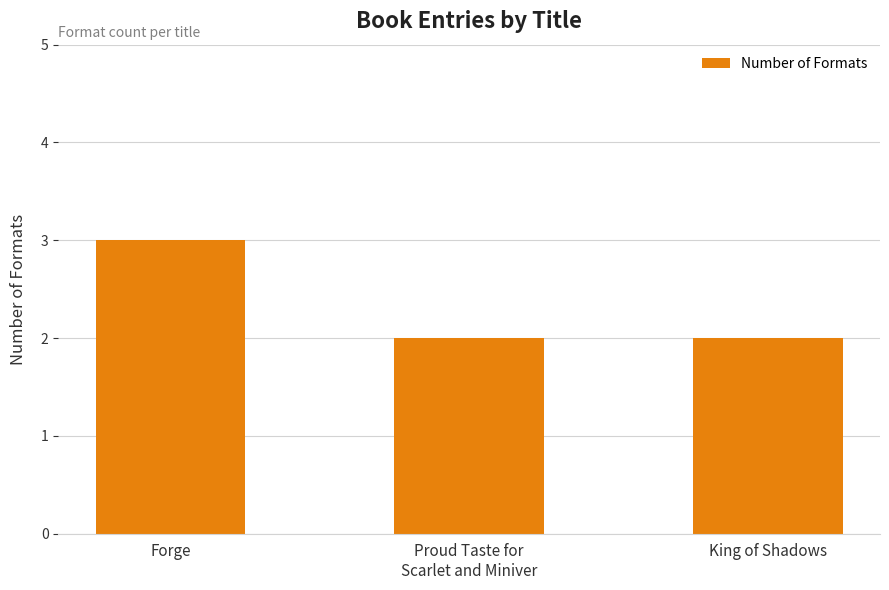

Reading left to right, list all the values displayed in this chart.

Forge=3	Proud Taste for
Scarlet and Miniver=2	King of Shadows=2